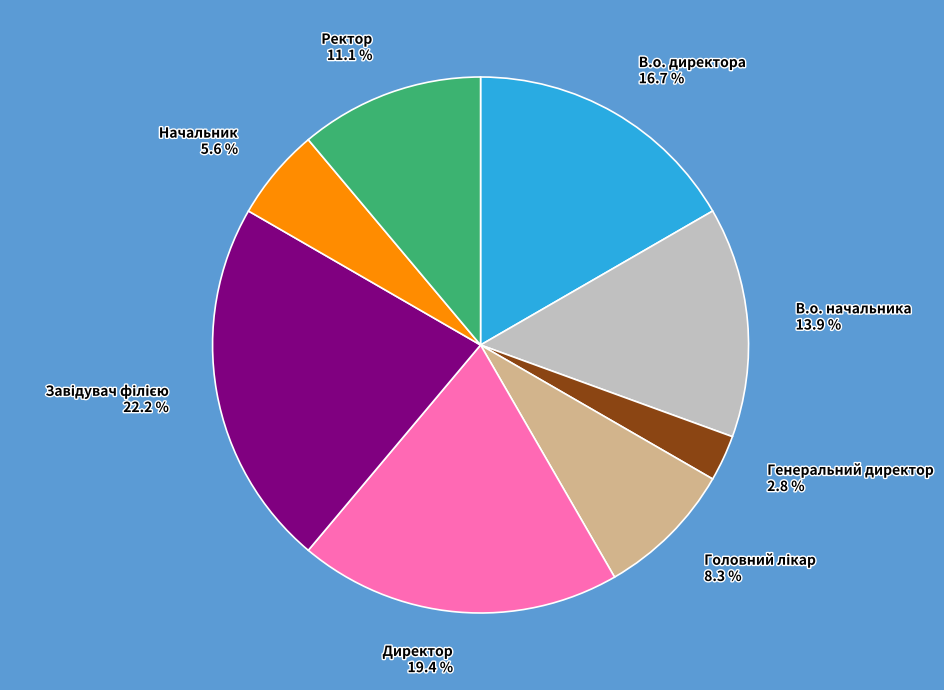

Combined, what portion of the pie is Ректор and В.о. директора?

27.8%